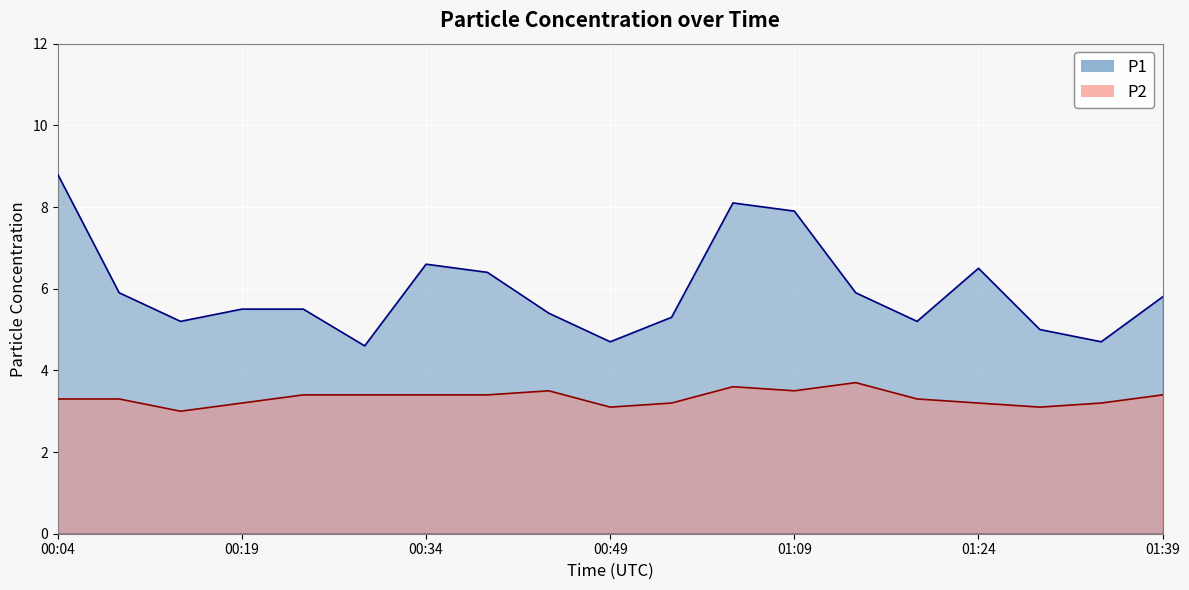

At how many categories does at least one series exceed 3?

19